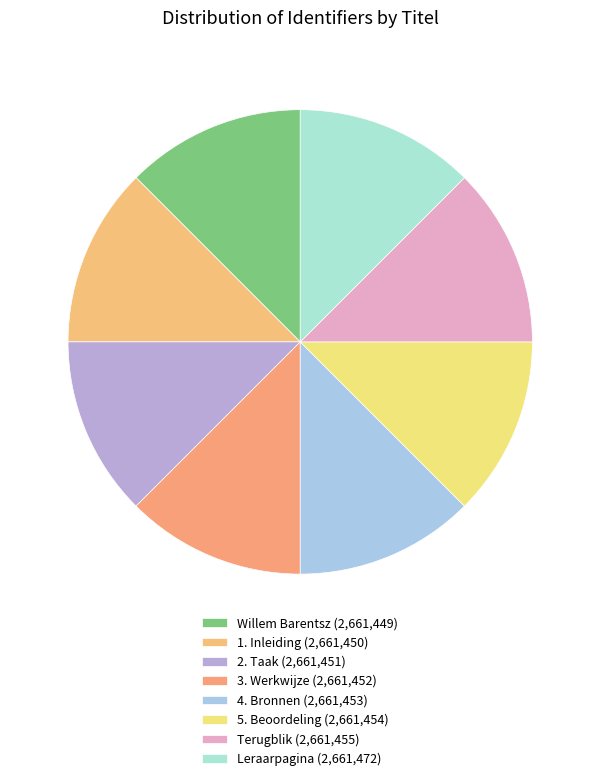

What percentage do 3. Werkwijze and Leraarpagina together represent?

25.0%